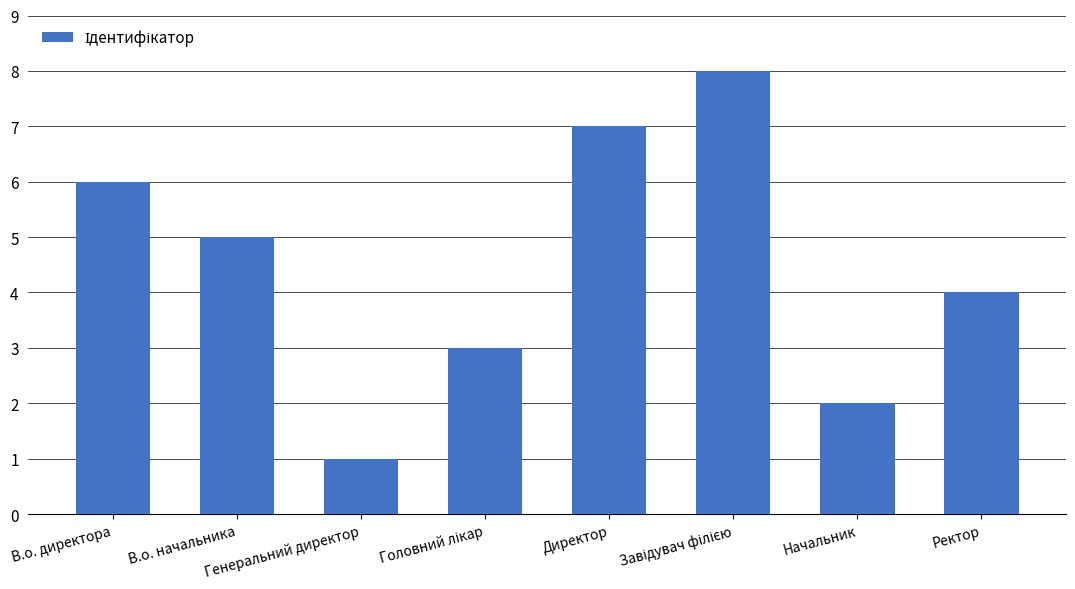

What is the difference between the maximum and minimum values?

7